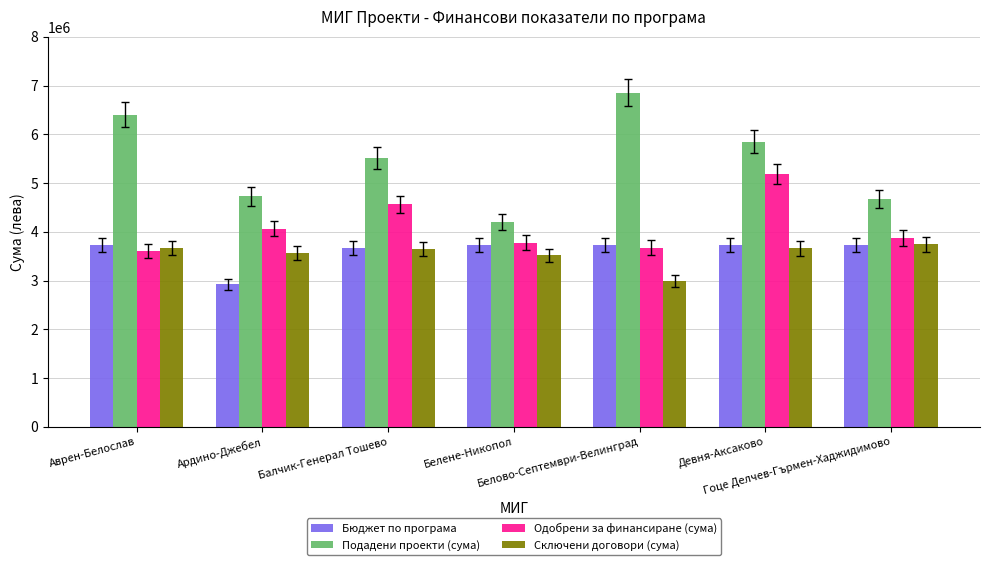

Which series has the largest total across all categories?

Подадени проекти (сума)